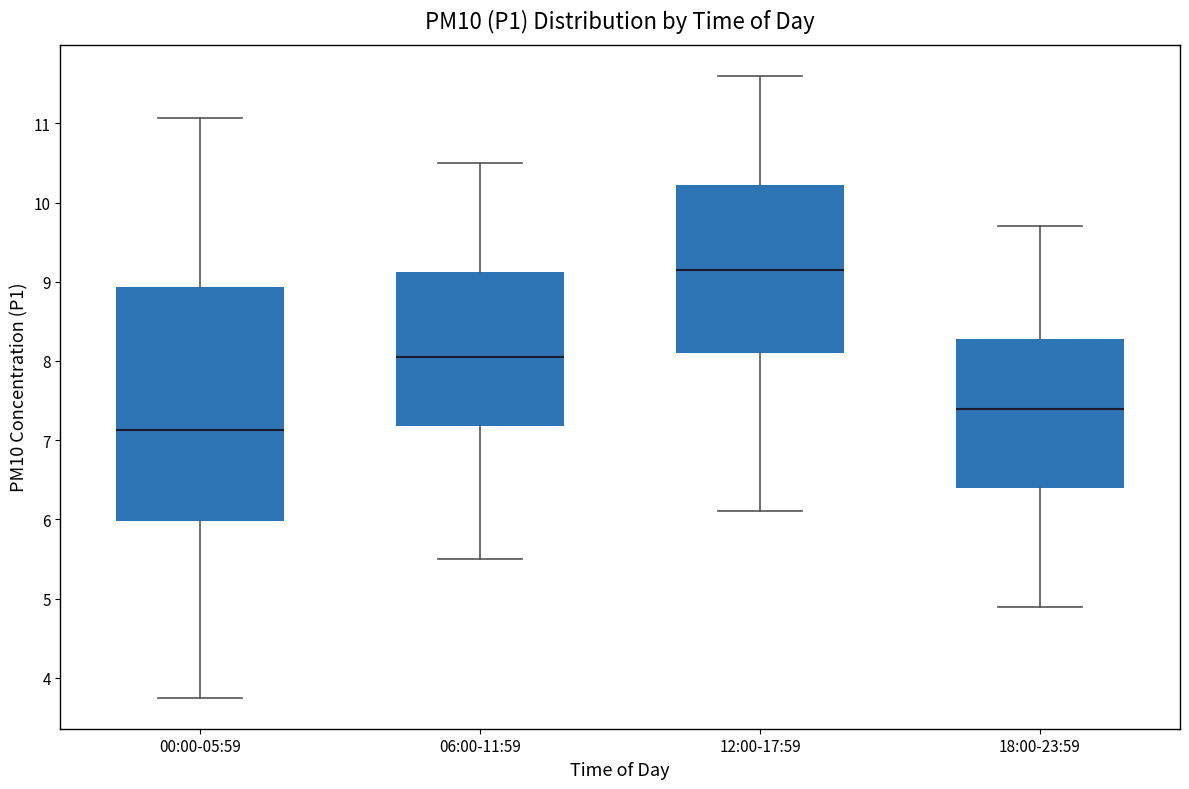

Comparing the boxes themselves (not the whiskers), which one is the tallest?

00:00-05:59